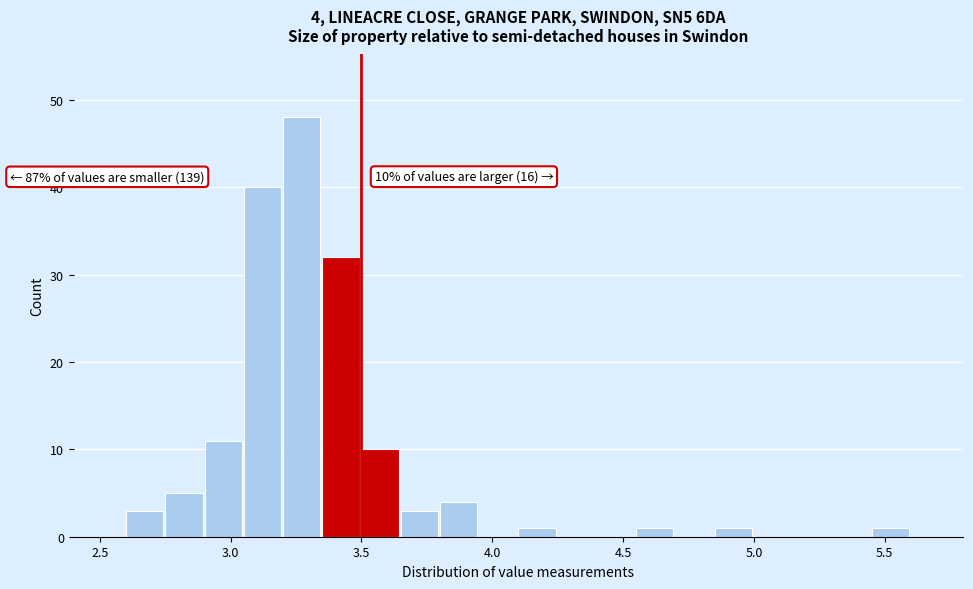

Read against the x-axis, roughly where is the centre of the tallest bar?

3.25